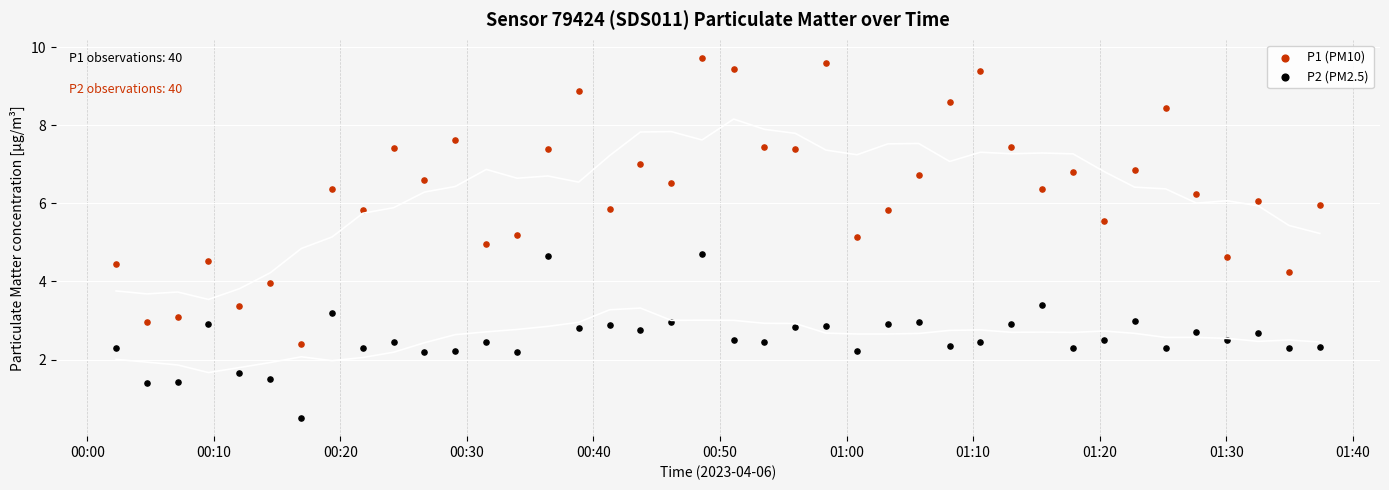

Which series reaches the minimum Y coordinate?

P2 (PM2.5)